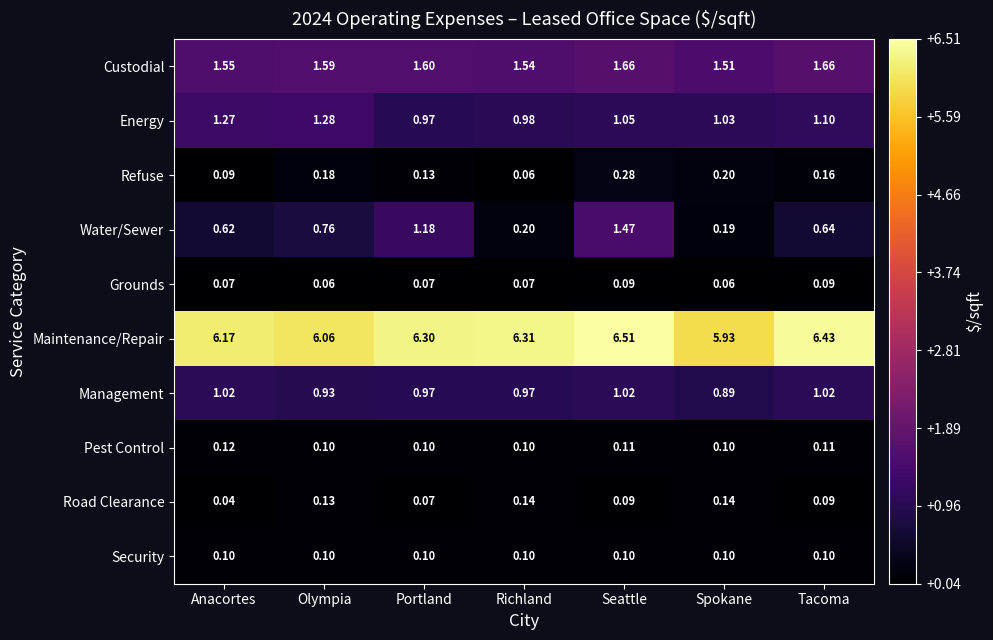

List the series in order of their peak value, highest first.

Maintenance/Repair, Custodial, Water/Sewer, Energy, Management, Refuse, Road Clearance, Pest Control, Security, Grounds